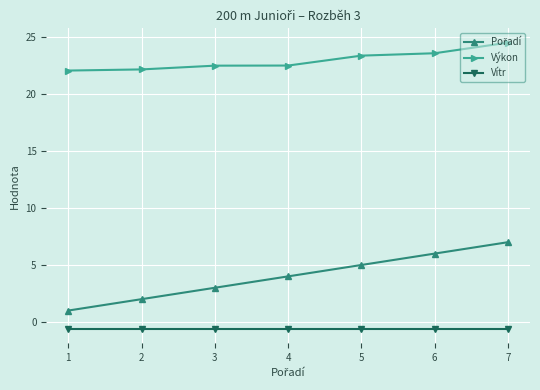

Does the chart have visible grid lines?

Yes